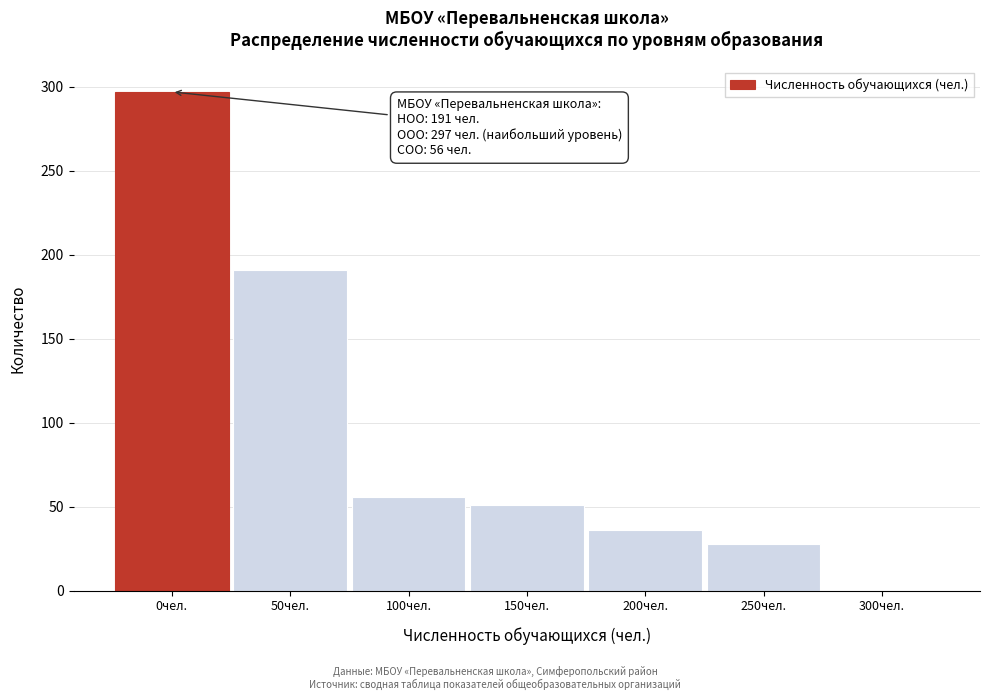

Reading right to left, what are all the values shown in this chart?

300чел.=0	250чел.=28	200чел.=36	150чел.=51	100чел.=56	50чел.=191	0чел.=297